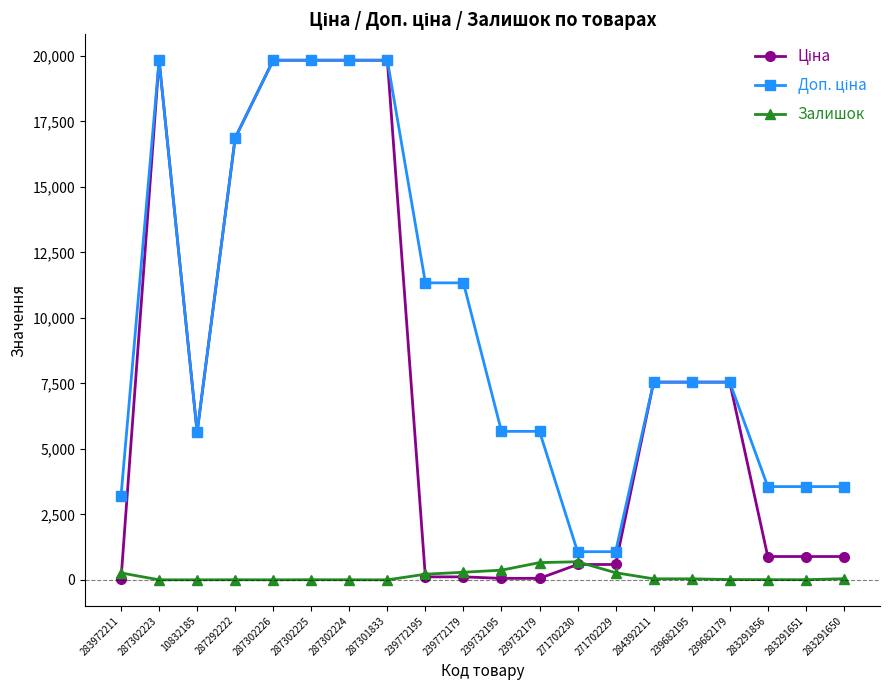

What is the greatest value displayed?

19831.1